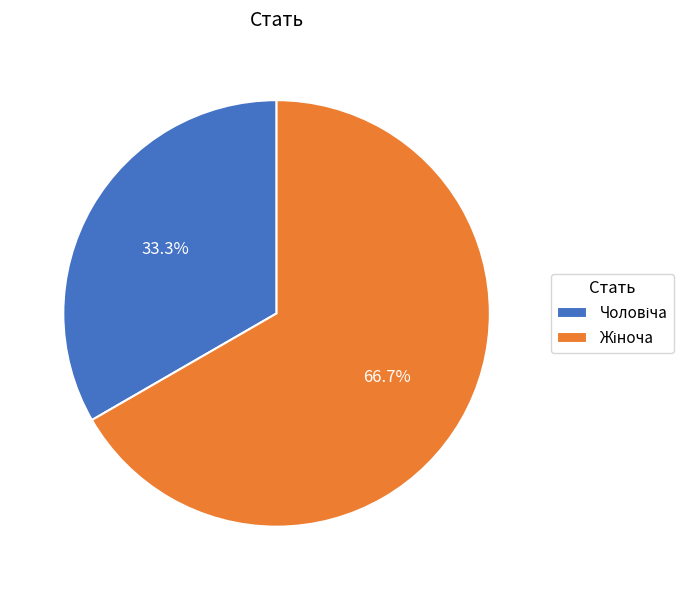

Is there a majority slice in this chart?

Yes